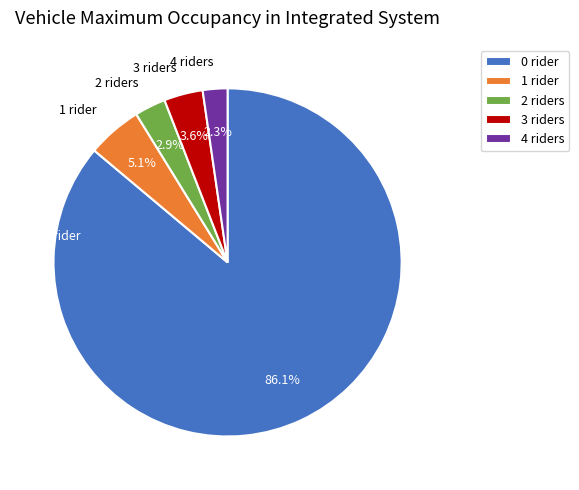

Which has a higher value, 3 riders or 1 rider?

1 rider